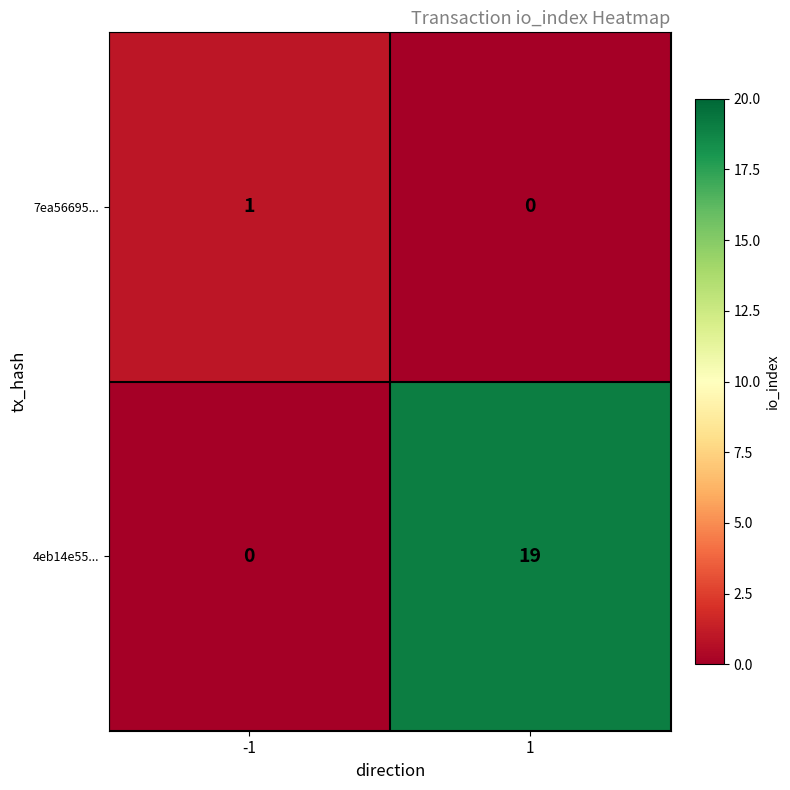

At which category is the sum across all series the highest?

1